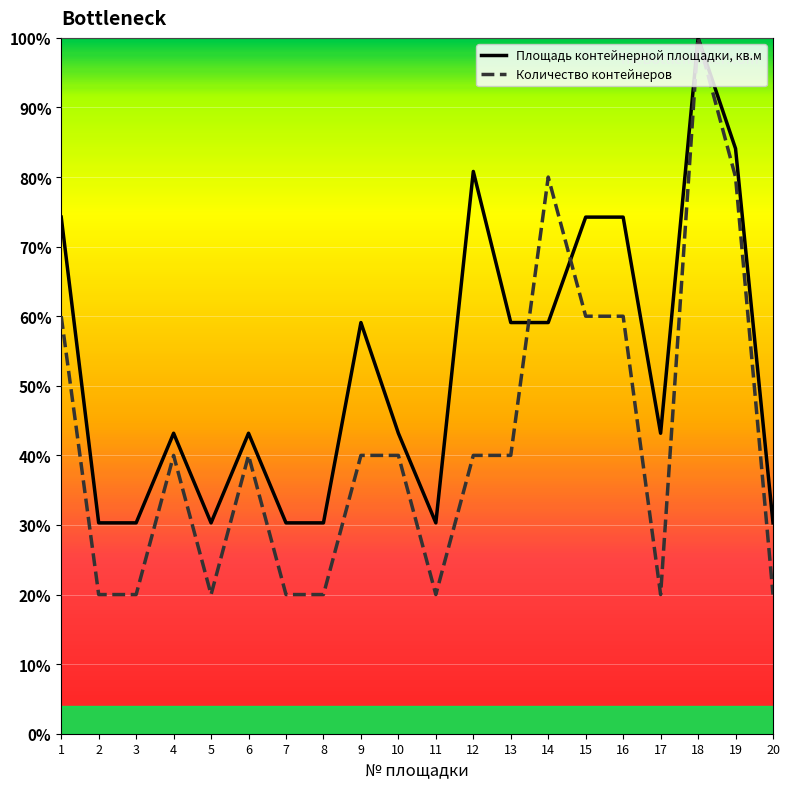

How many series are shown in this chart?

2